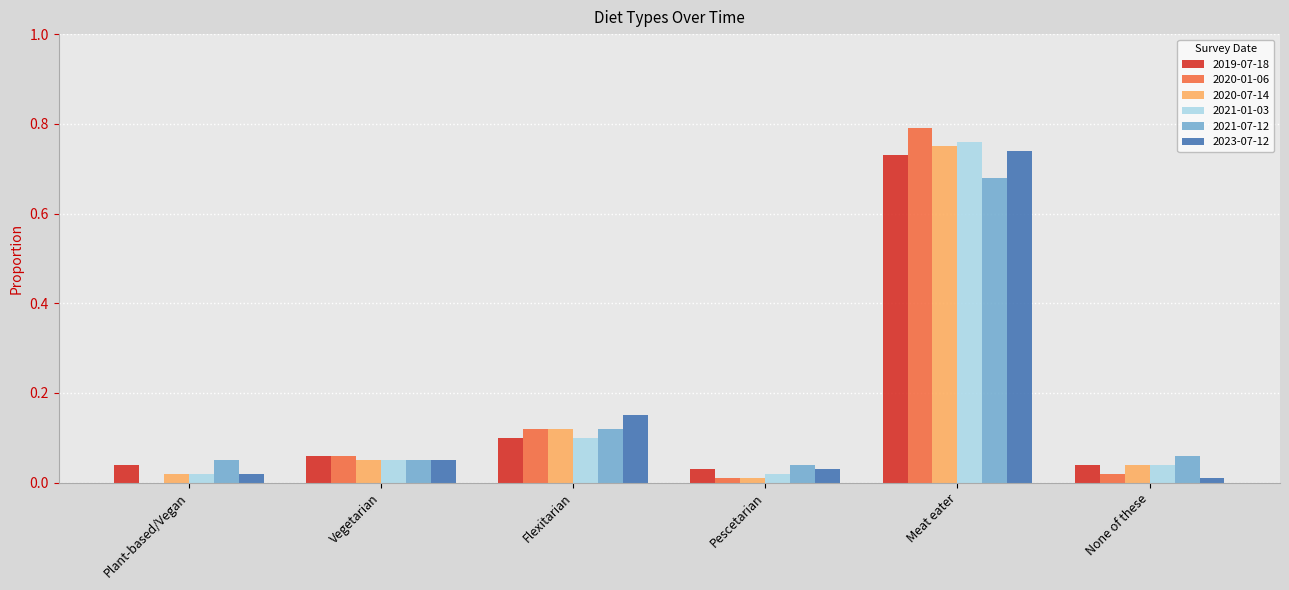

Which series changed the most between Plant-based/Vegan and Flexitarian?

2023-07-12